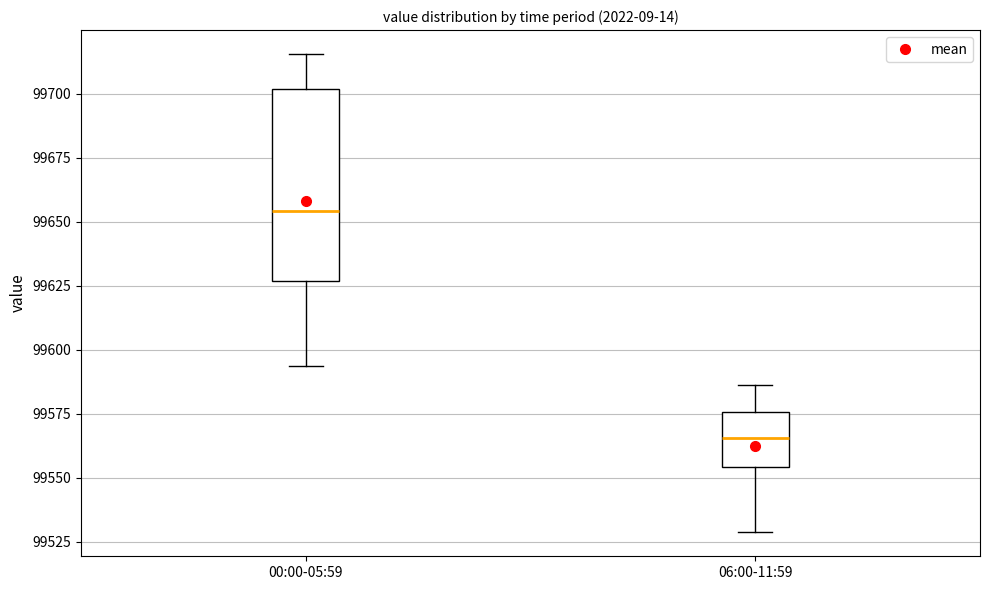

Reading left to right, read every box against the y-axis: the position of its median line, the range the box covers, and the ends of its whiskers. The values are not printed on the chart, so give them approximately, as read against the axis.

00:00-05:59: median 99655, box 99625 to 99700, whiskers 99595 to 99715
06:00-11:59: median 99565, box 99555 to 99575, whiskers 99530 to 99585